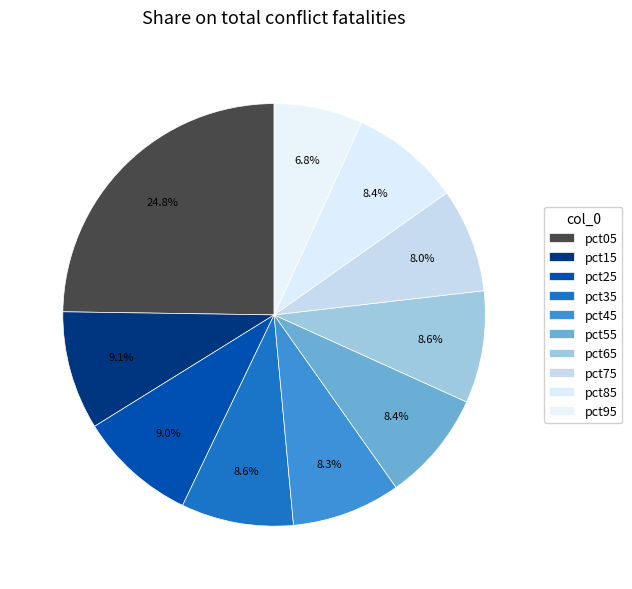

How many slices are in this pie chart?

10